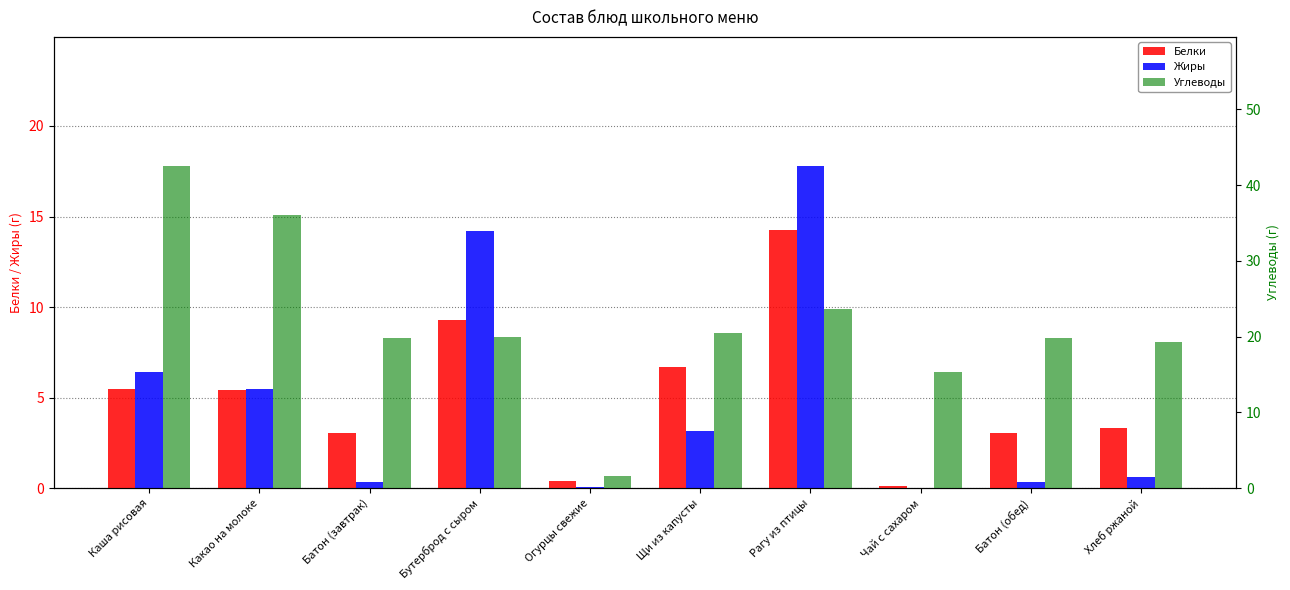

True or false: Углеводы has a value of 15.5 at Рагу из птицы.

False